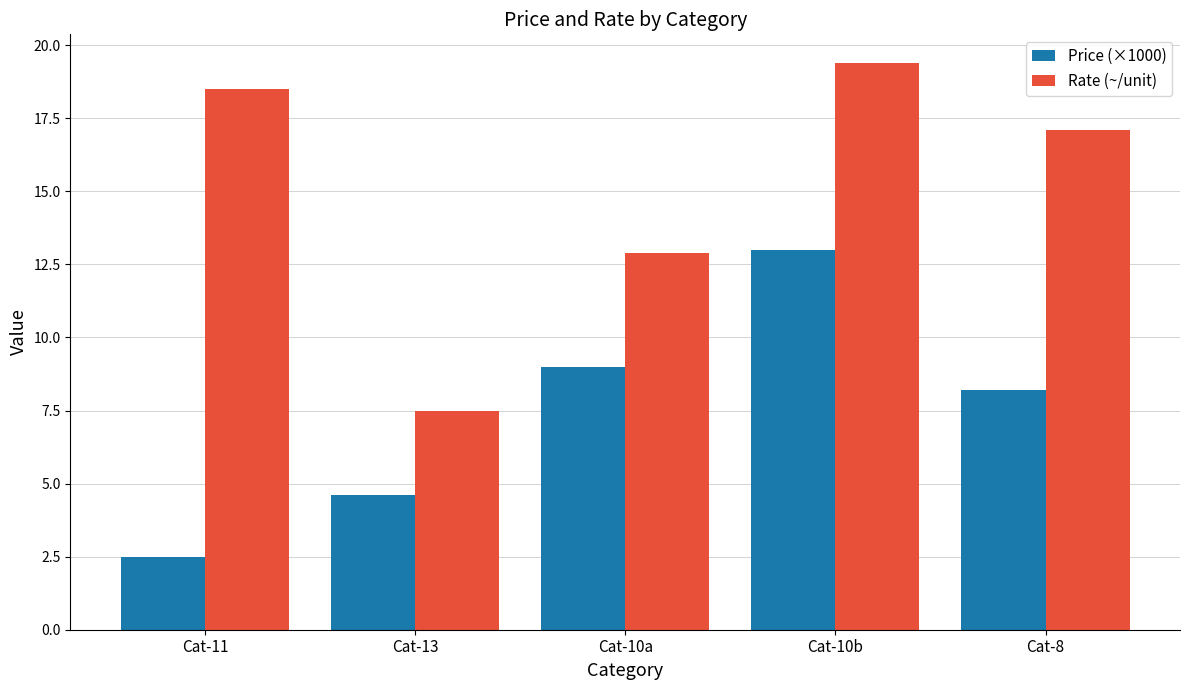

What is the sum of all Rate (~/unit) values?

75.4